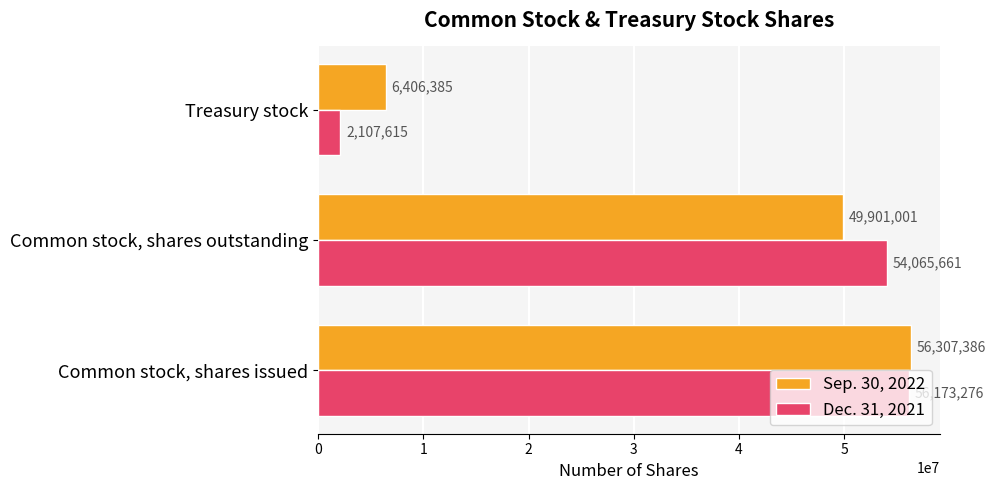

At which category is the sum across all series the highest?

Common stock, shares issued